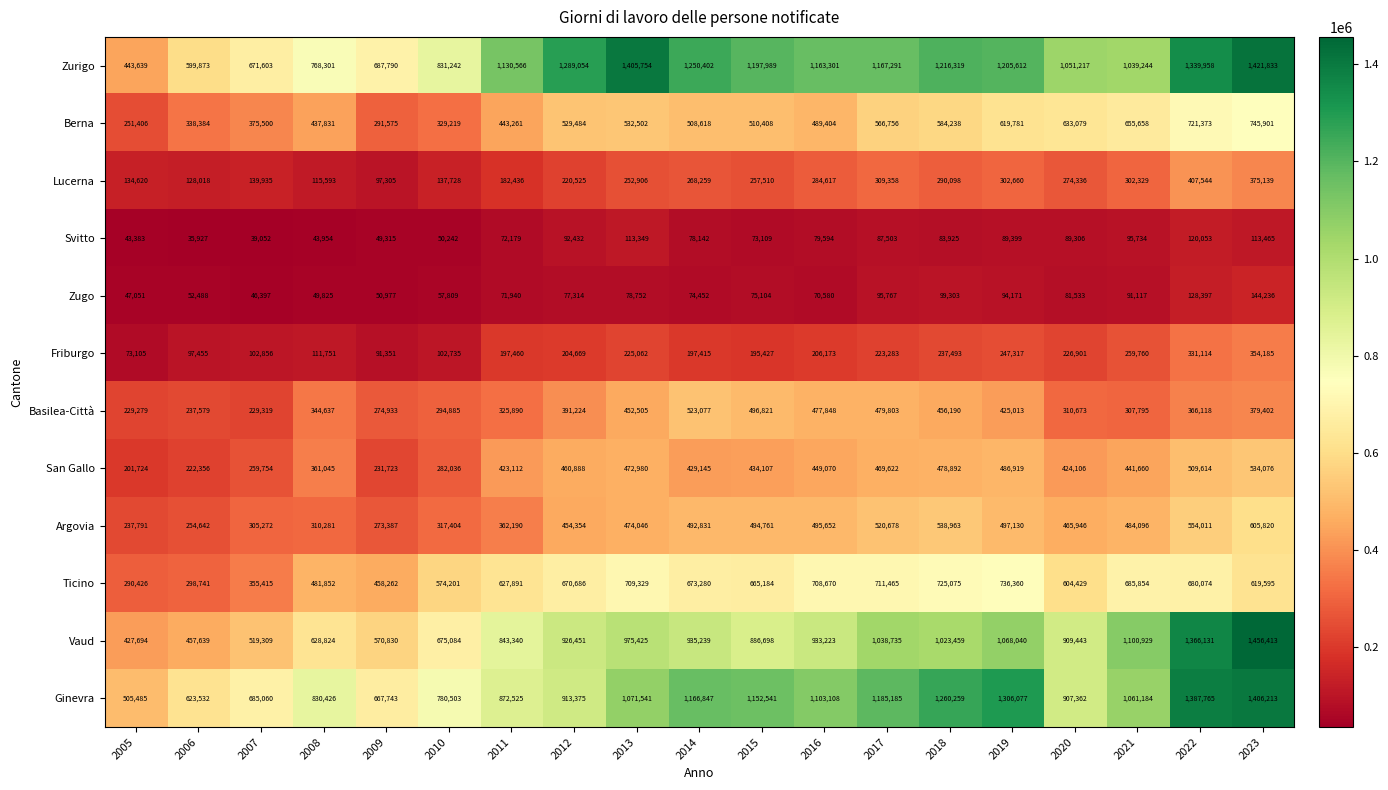

Which series changed the most between 2007 and 2012?

Zurigo